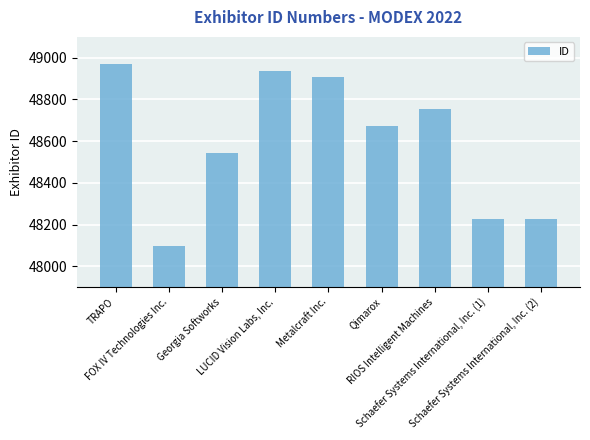

What is the difference between the values at Schaefer Systems International, Inc. (1) and FOX IV Technologies Inc.?

129